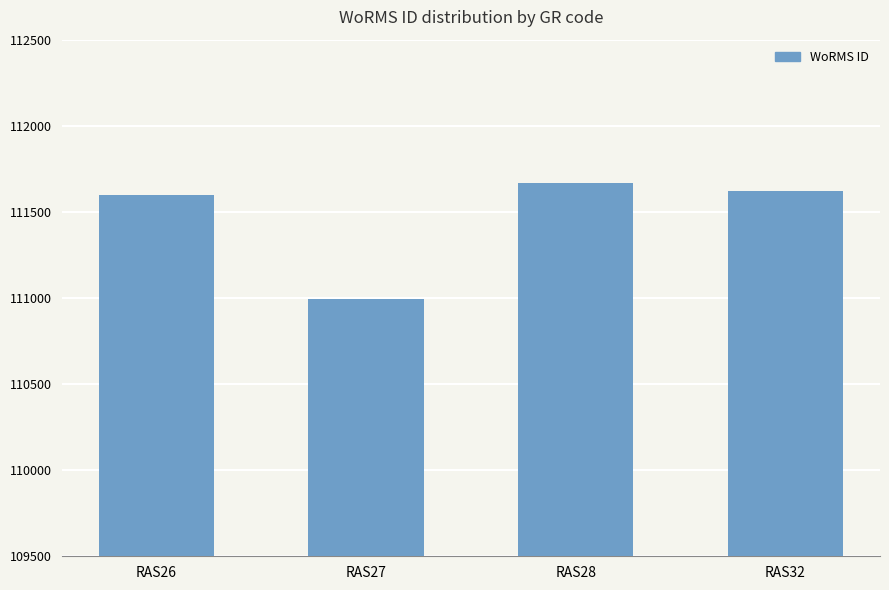

What is the change in value from RAS26 to RAS28?

+70